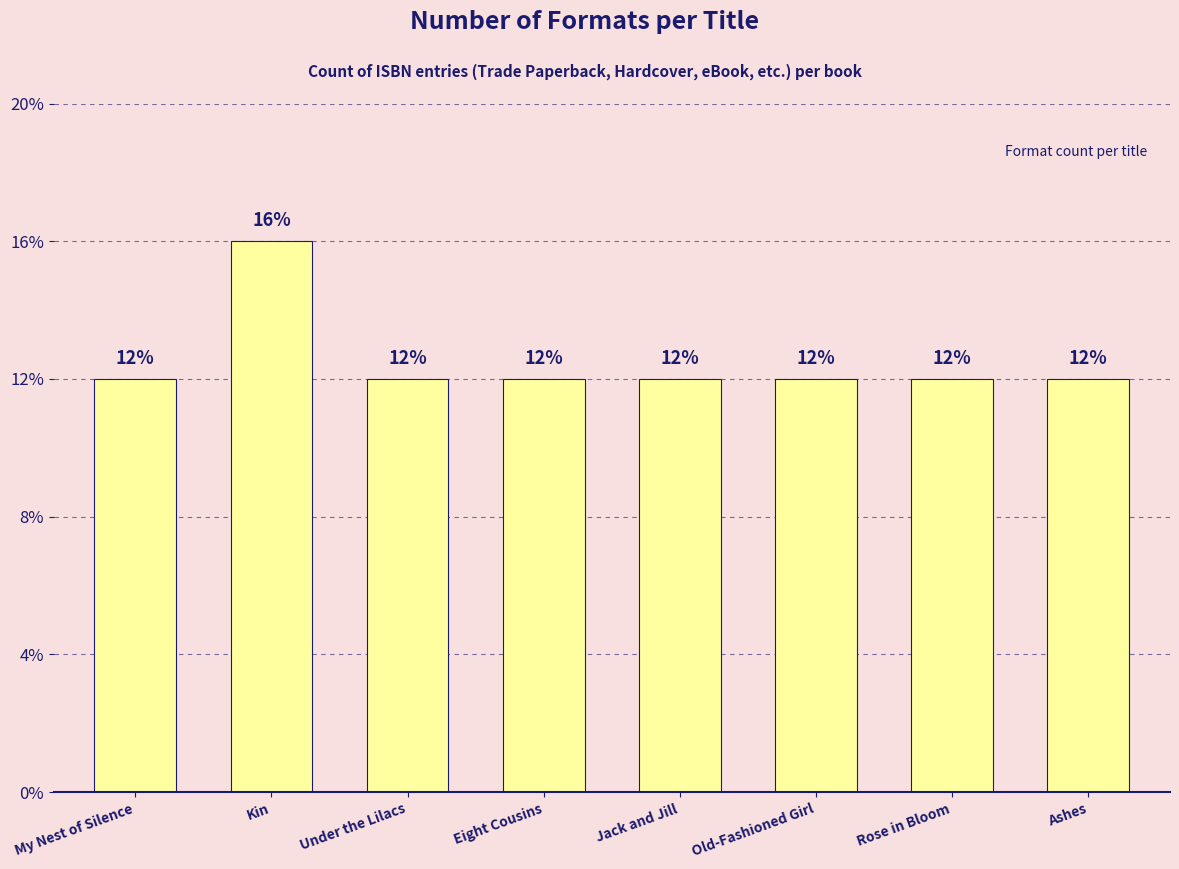

Are the bars grouped side by side (vs. stacked)?

No